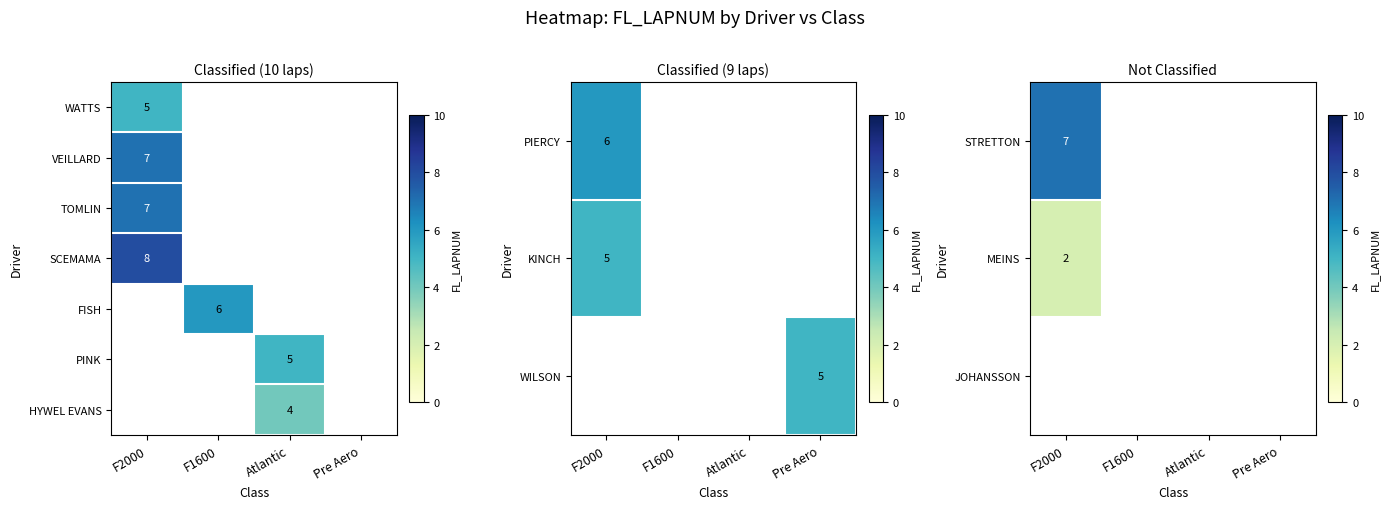

True or false: HYWEL EVANS has a value of 4 at Atlantic.

True